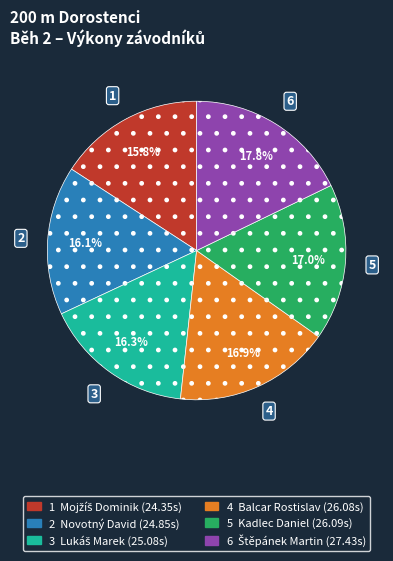

Is there a majority slice in this chart?

No